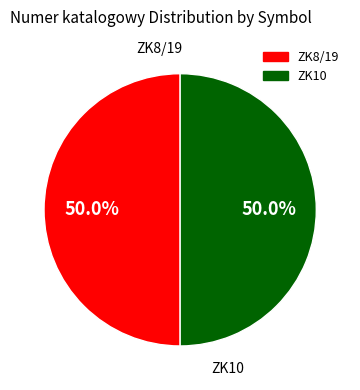

What is the total percentage of ZK10 and ZK8/19?

100.0%